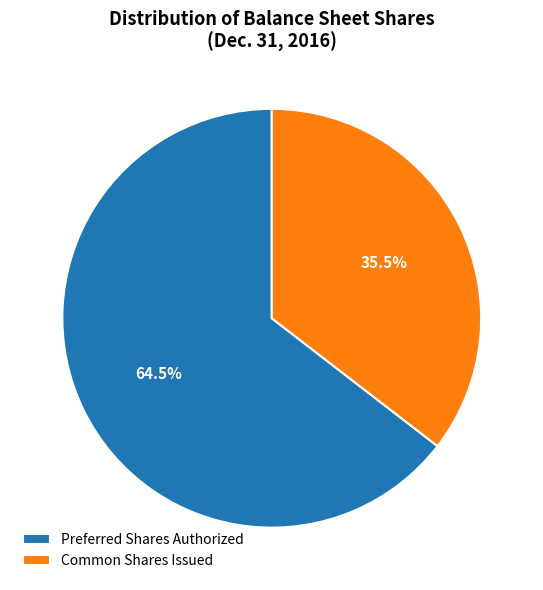

Does Preferred Shares Authorized account for over 50% of the chart?

Yes